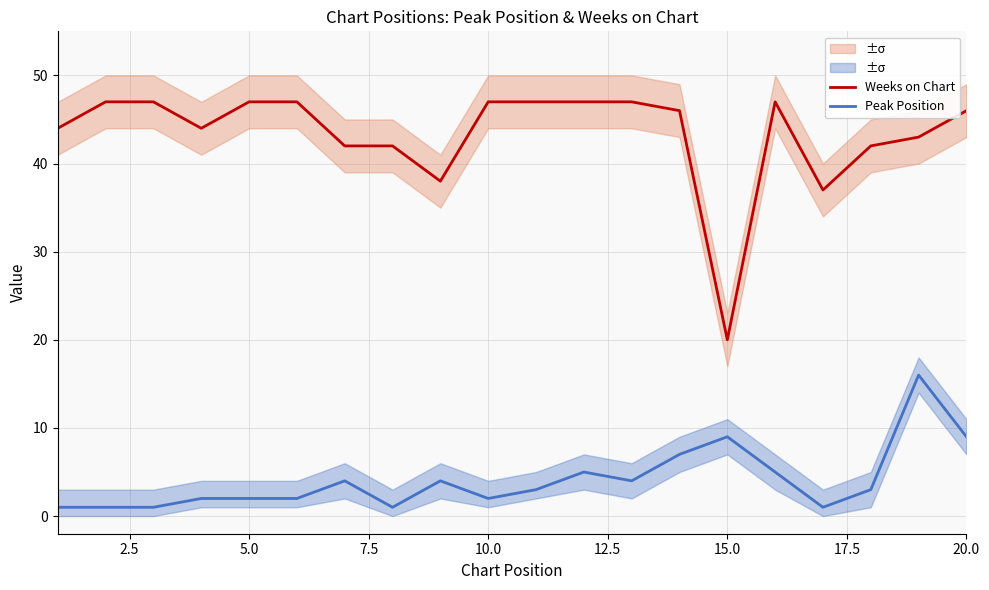

What is the maximum value for Weeks on Chart?

47